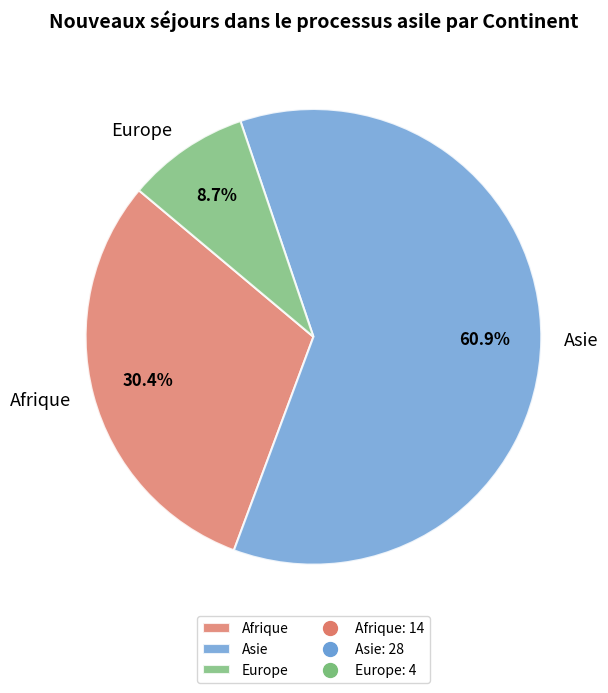

What percentage is the Afrique slice, to the nearest percent?

30%